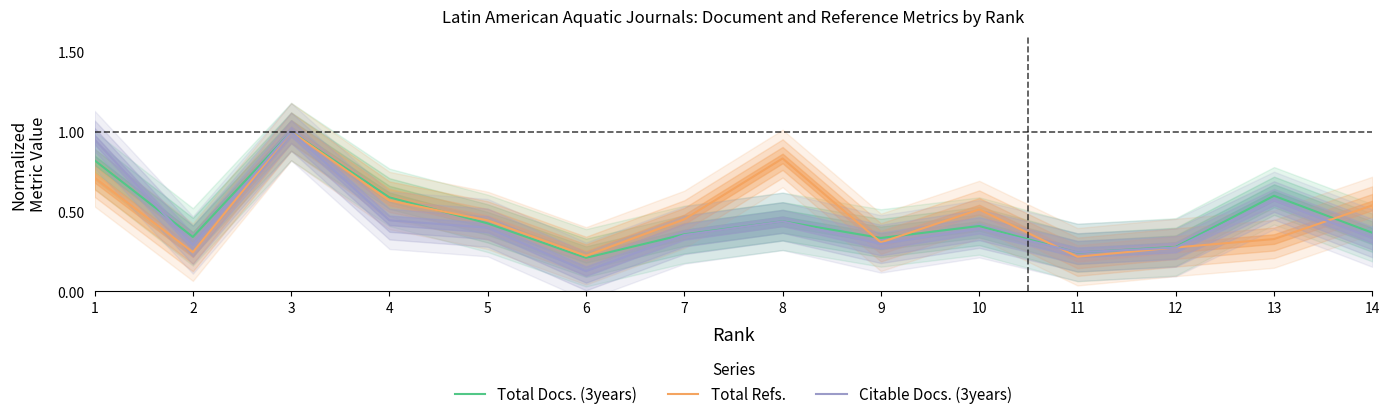

The value of Citable Docs. (3years) at 9 is 0.3. True or false?

True